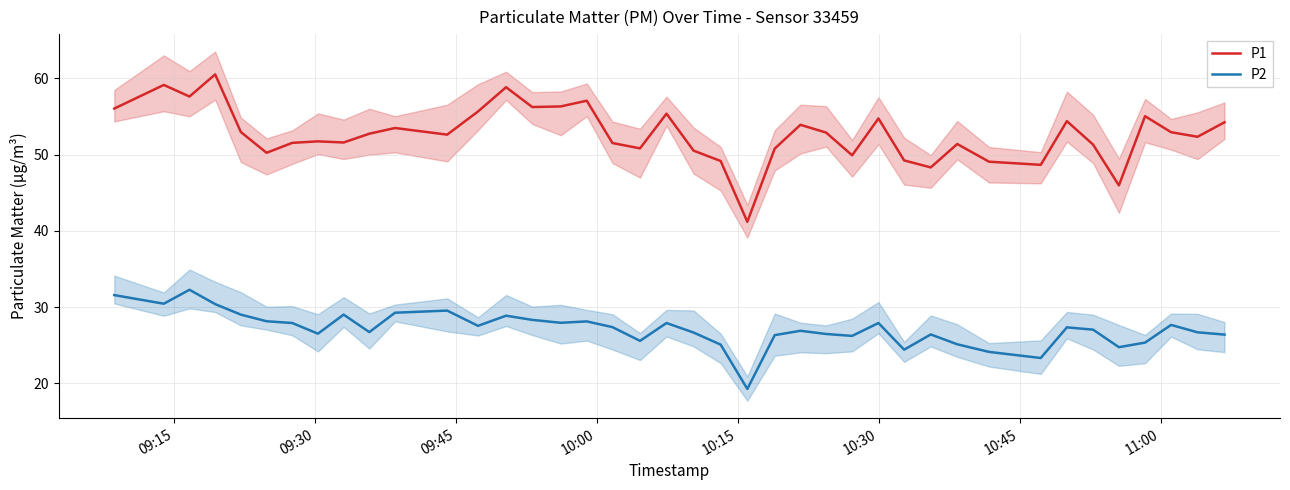

What is the lowest value of the P1 series?

41.2